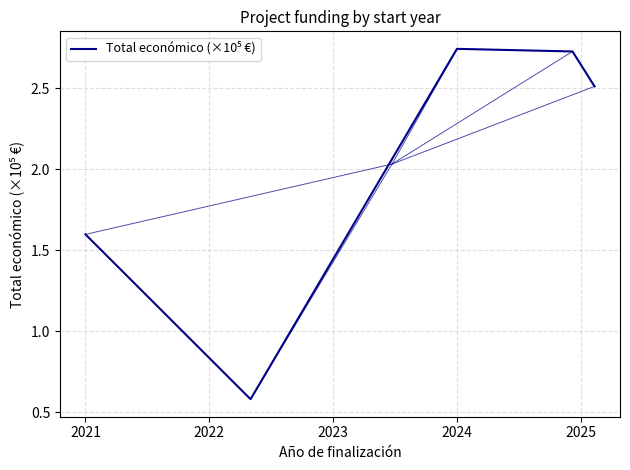

What is the sum of all values?

10.2